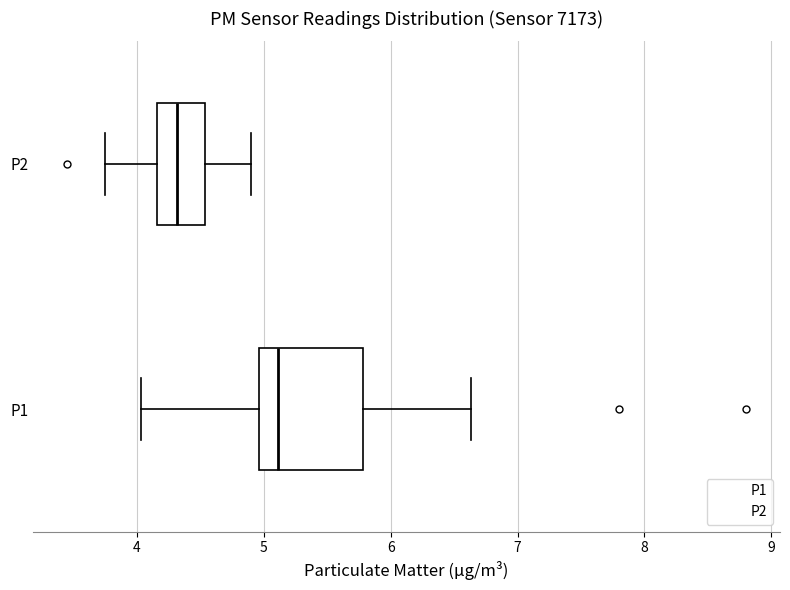

Which box has the furthest to the left median line?

P2